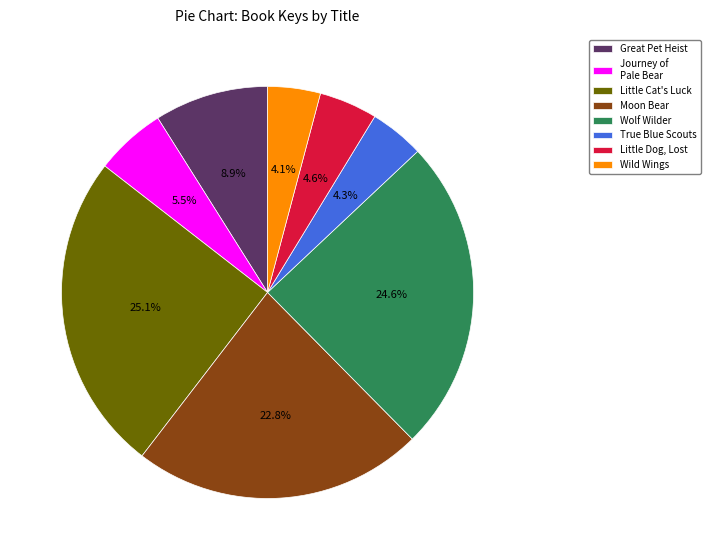

Rank the categories by value from highest to lowest.

Little Cat's Luck, Wolf Wilder, Moon Bear, Great Pet Heist, Journey of Pale Bear, Little Dog, Lost, True Blue Scouts, Wild Wings